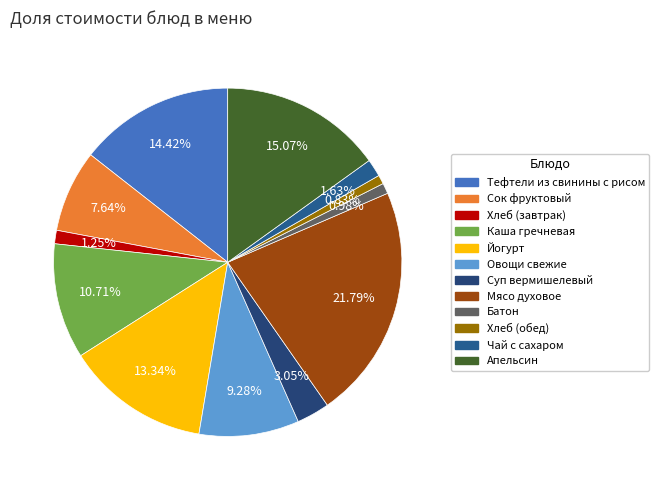

Is there any slice that represents more than half of the pie?

No